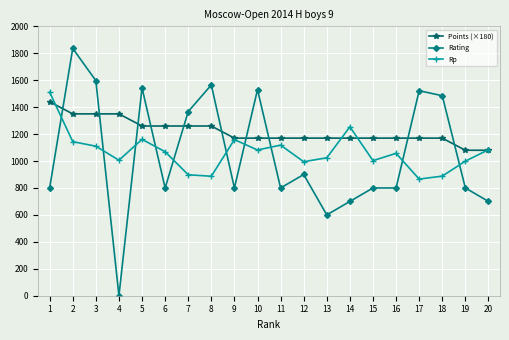

At 18, list the series in order from largest to smallest.

Rating, Points (×180), Rp